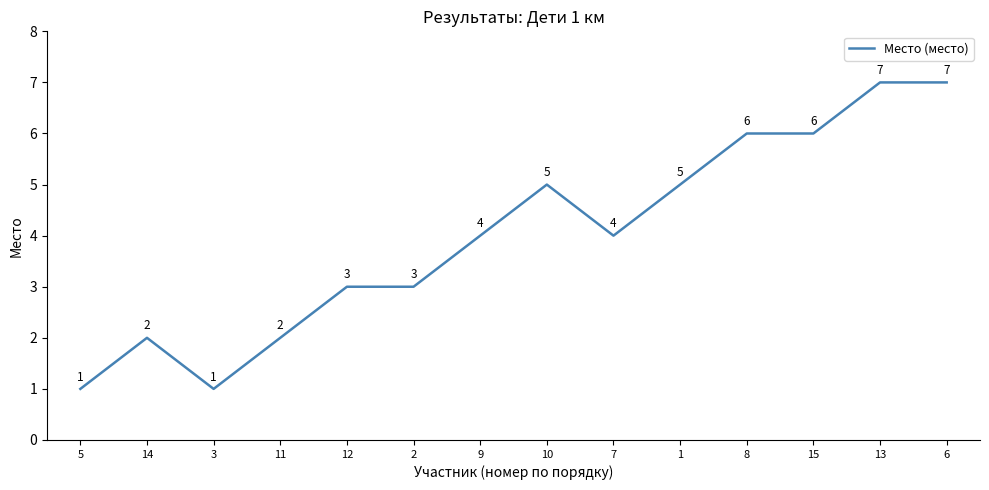

Reading right to left, list all the values displayed in this chart.

7	7	6	6	5	4	5	4	3	3	2	1	2	1